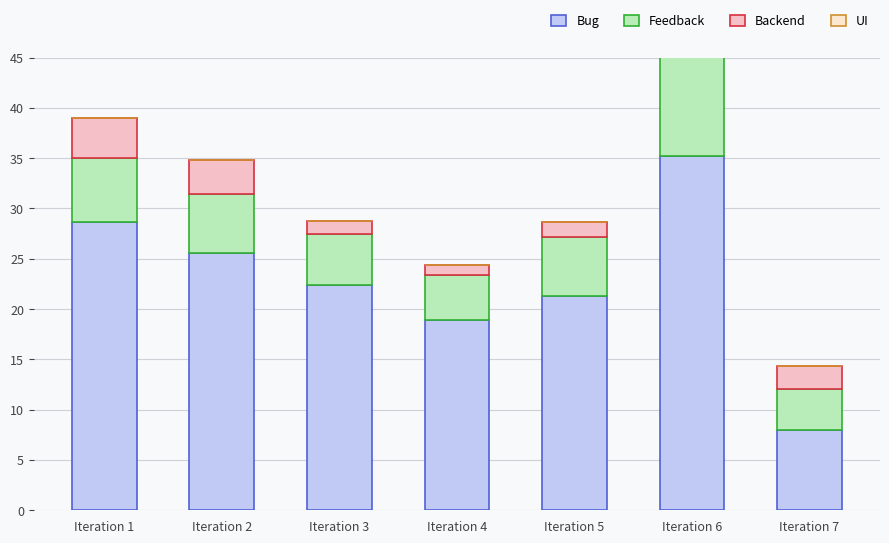

Reading left to right, list all the values displayed in this chart.

Bug: Iteration 1=28.7	Iteration 2=25.6	Iteration 3=22.4	Iteration 4=18.9	Iteration 5=21.3	Iteration 6=35.2	Iteration 7=8.0
Feedback: Iteration 1=6.3	Iteration 2=5.8	Iteration 3=5.1	Iteration 4=4.5	Iteration 5=5.9	Iteration 6=17.2	Iteration 7=4.1
Backend: Iteration 1=4.0	Iteration 2=3.4	Iteration 3=1.3	Iteration 4=1.0	Iteration 5=1.5	Iteration 6=3.8	Iteration 7=2.2
UI: Iteration 1=0.0	Iteration 2=0.0	Iteration 3=0.0	Iteration 4=0.0	Iteration 5=0.0	Iteration 6=0.0	Iteration 7=0.0